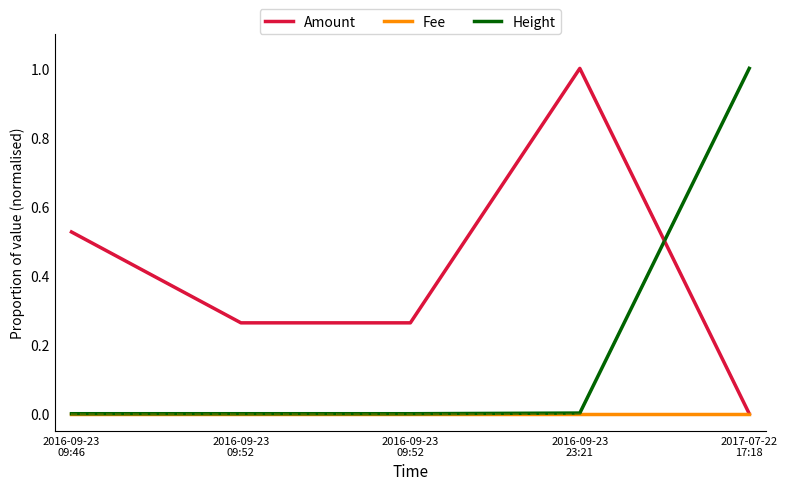

Which series has the largest total across all categories?

Amount